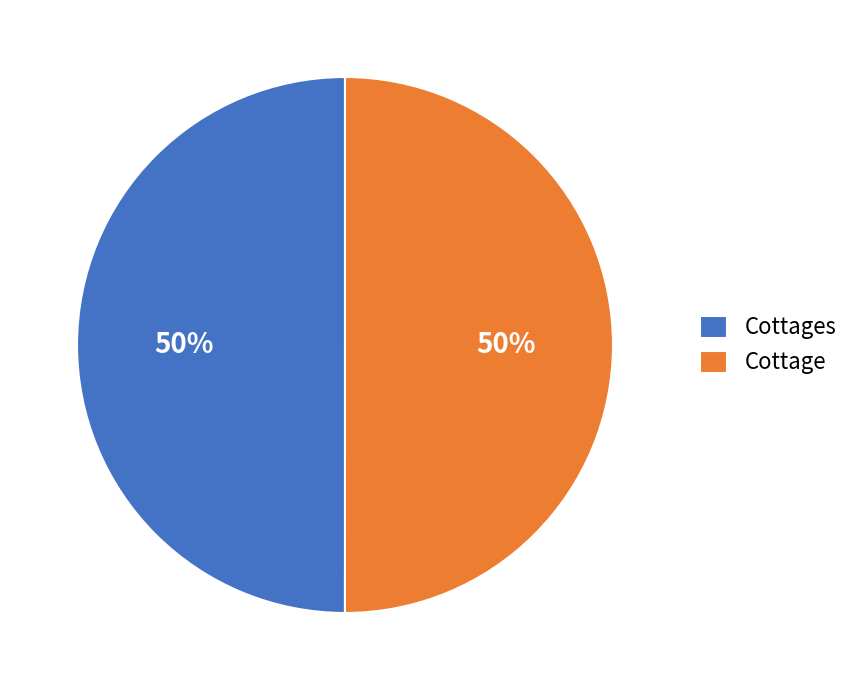

The Cottages slice represents 62% of the pie. True or false?

False